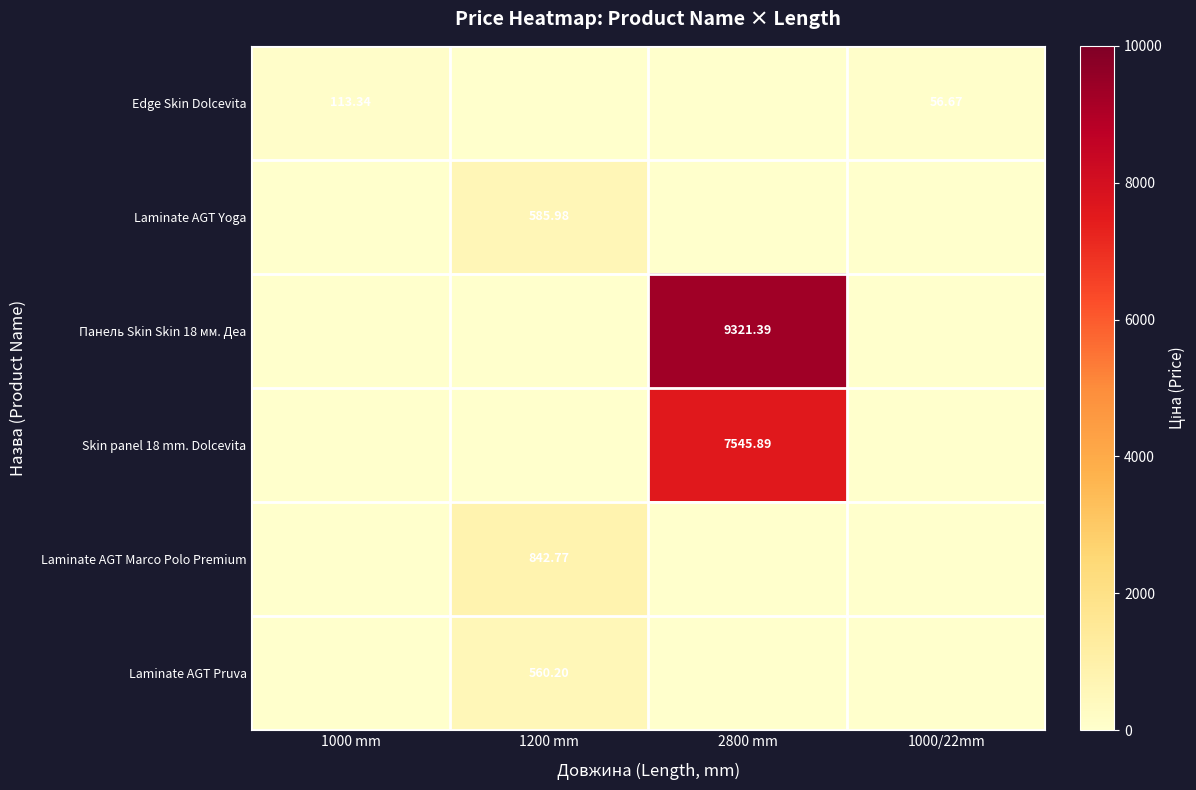

True or false: Laminate AGT Pruva has a value of 0.0 at 2800 mm.

True